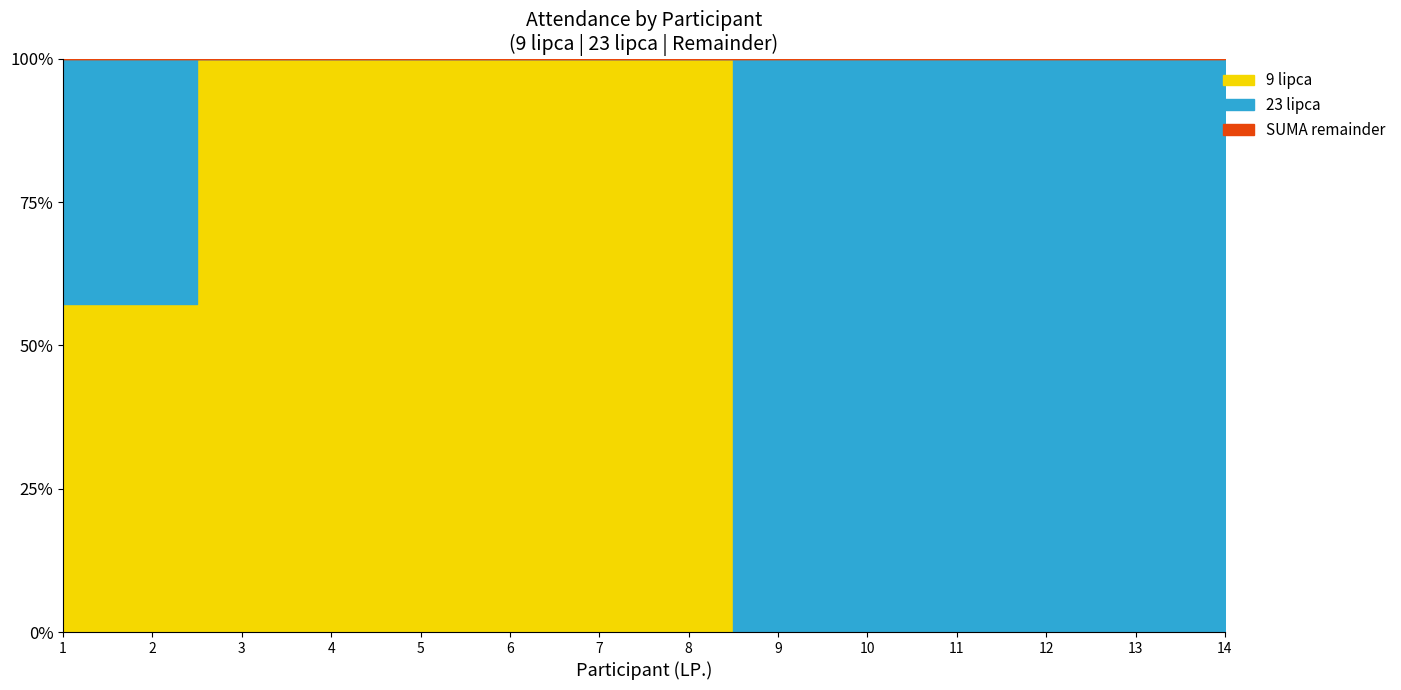

True or false: SUMA has a value of 4 at 9.

True